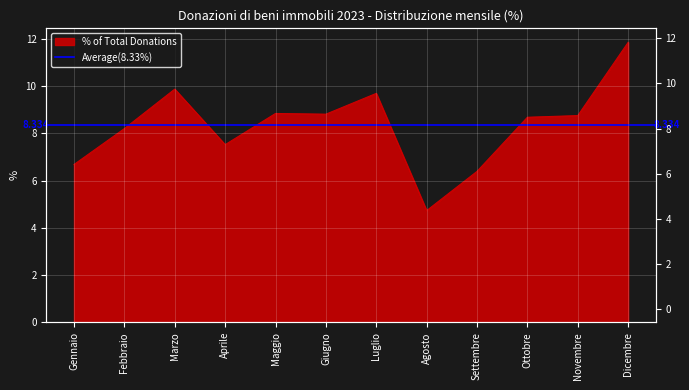

How many points are higher than both their immediate neighbors (excluding endpoints)?

3